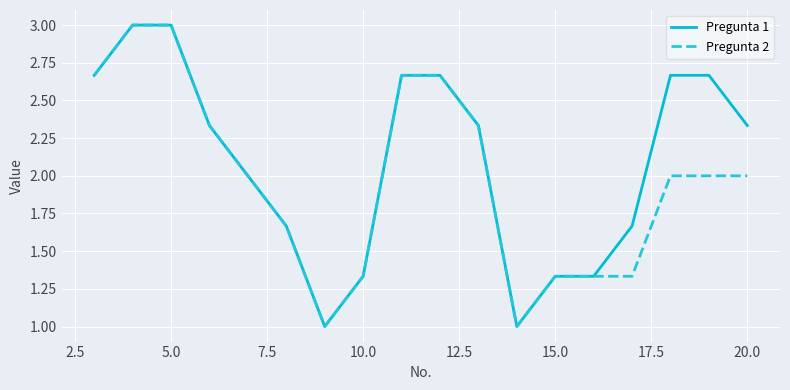

What is the value of the Pregunta 2 point at the 16th from the left?

2.0